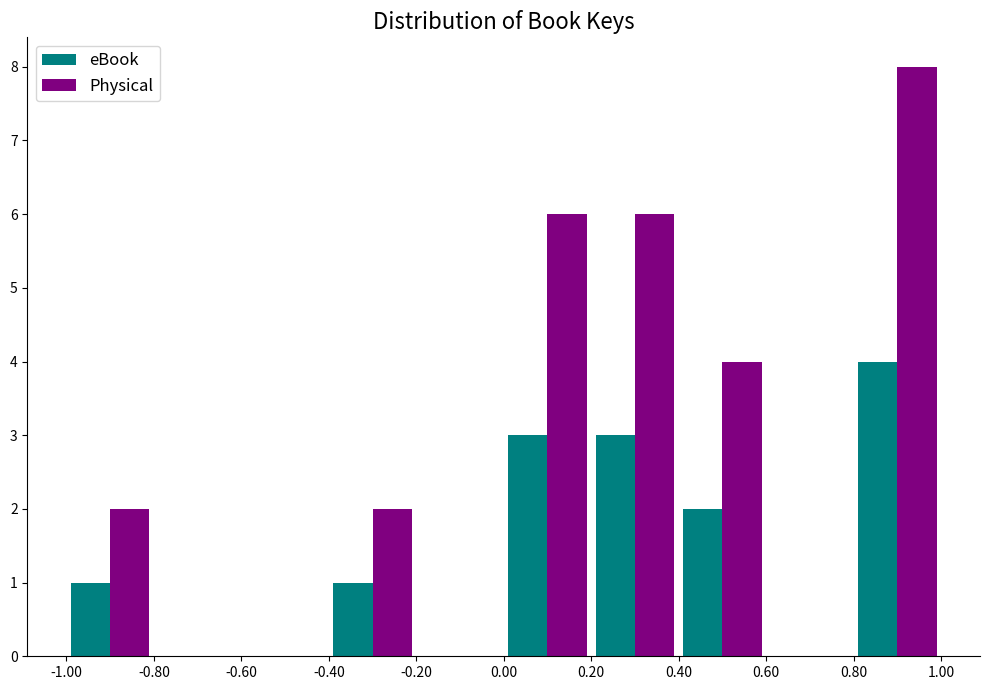

Reading left to right, transcribe this chart: for each range on the x-axis, give the height of each series' bar. The values are not printed on the chart, so give them approximately, as read against the axis.

-1.00 to -0.80: eBook=1	Physical=2
-0.80 to -0.60: eBook=0	Physical=0
-0.60 to -0.40: eBook=0	Physical=0
-0.40 to -0.20: eBook=1	Physical=2
-0.20 to 0.00: eBook=0	Physical=0
0.00 to 0.20: eBook=3	Physical=6
0.20 to 0.40: eBook=3	Physical=6
0.40 to 0.60: eBook=2	Physical=4
0.60 to 0.80: eBook=0	Physical=0
0.80 to 1.00: eBook=4	Physical=8